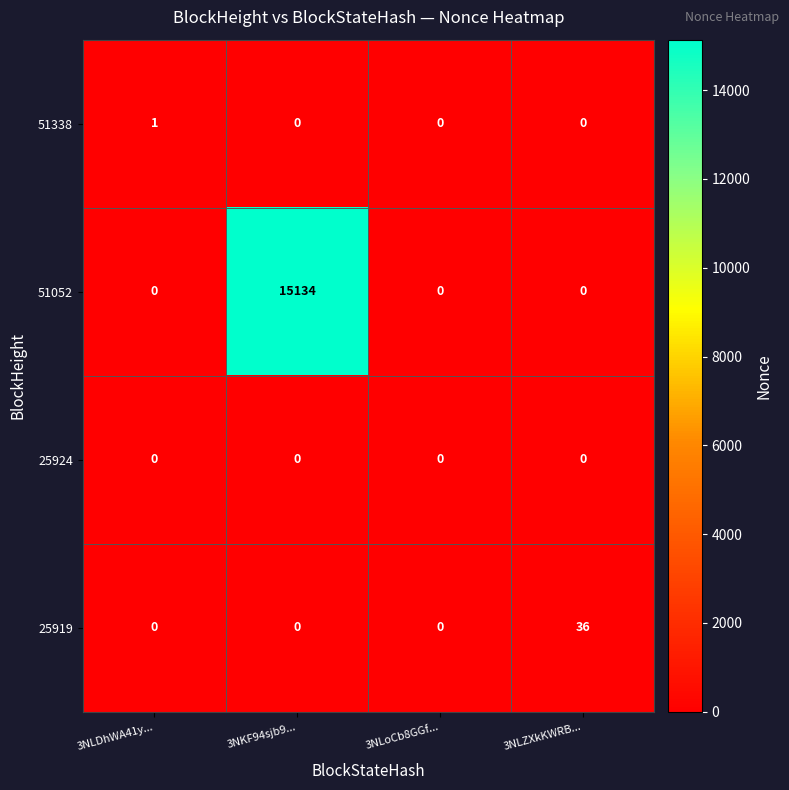

Reading left to right, extract all data points from this chart.

51338: 3NLDhWA41y...=1	3NKF94sjb9...=0	3NLoCb8GGf...=0	3NLZXkKWRB...=0
51052: 3NLDhWA41y...=0	3NKF94sjb9...=15134	3NLoCb8GGf...=0	3NLZXkKWRB...=0
25924: 3NLDhWA41y...=0	3NKF94sjb9...=0	3NLoCb8GGf...=0	3NLZXkKWRB...=0
25919: 3NLDhWA41y...=0	3NKF94sjb9...=0	3NLoCb8GGf...=0	3NLZXkKWRB...=36